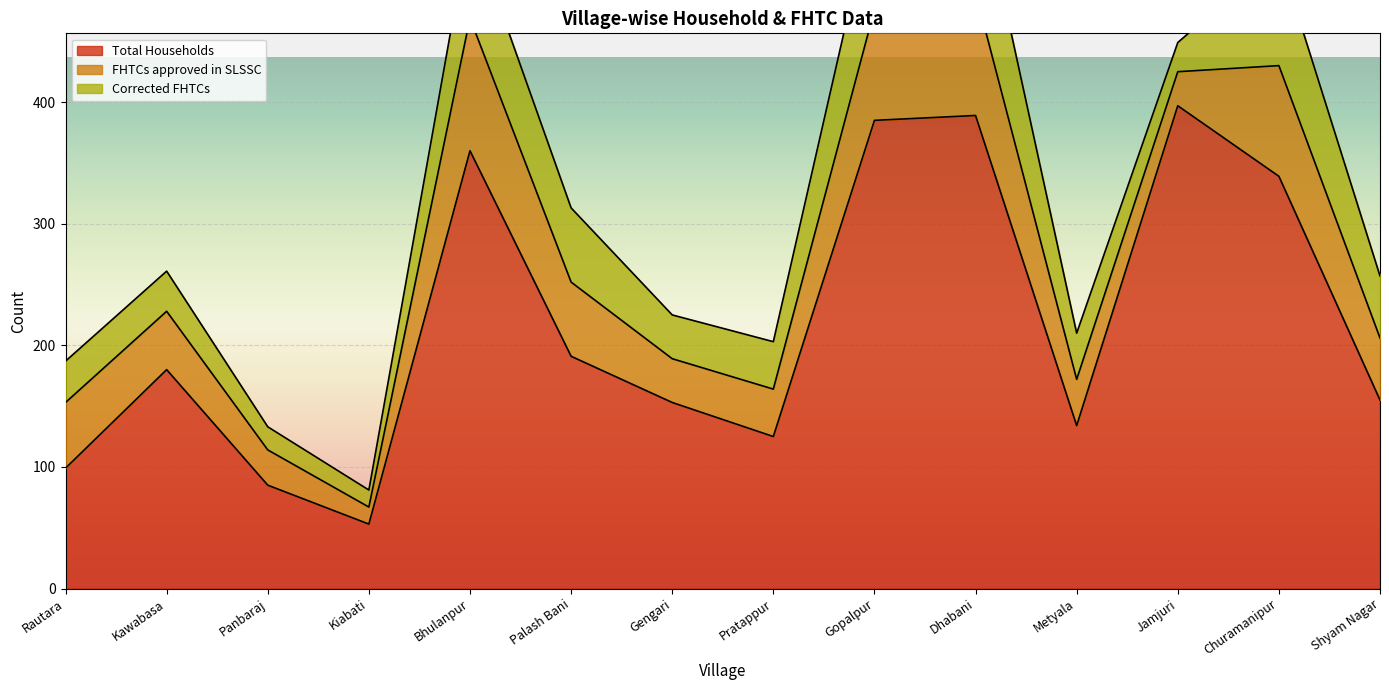

At which category is the sum across all series the highest?

Dhabani